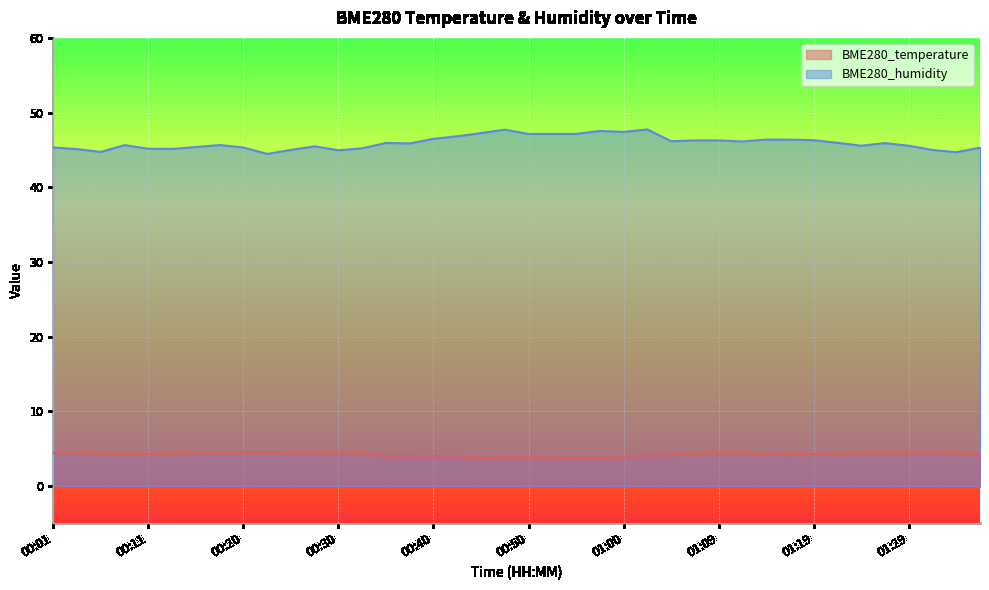

List the labels in order of BME280_temperature value, largest first.

00:23, 00:03, 00:20, 00:01, 00:15, 00:18, 00:28, 01:32, 00:25, 01:09, 01:29, 01:27, 00:32, 01:12, 01:24, 01:35, 00:30, 00:13, 00:06, 00:08, 01:07, 01:22, 00:11, 01:14, 01:37, 01:19, 01:17, 01:05, 01:02, 00:35, 00:37, 00:42, 00:40, 01:00, 00:48, 00:50, 00:53, 00:45, 00:57, 00:55